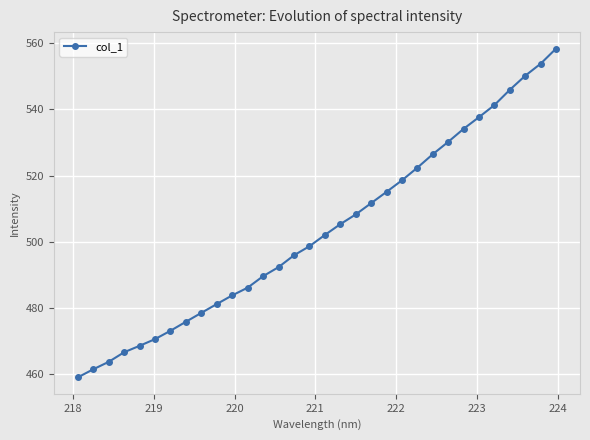

What is the sum of all values?

16106.4